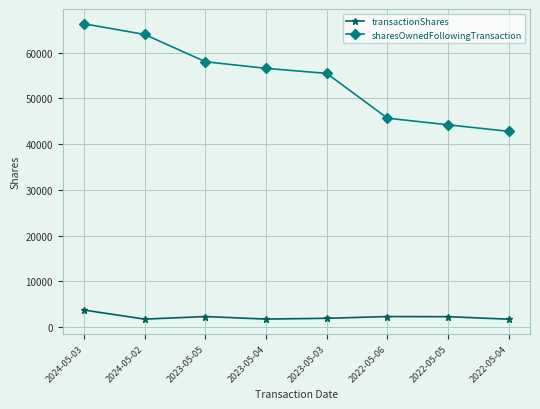

What is the label of the 4th point from the right?

2023-05-03